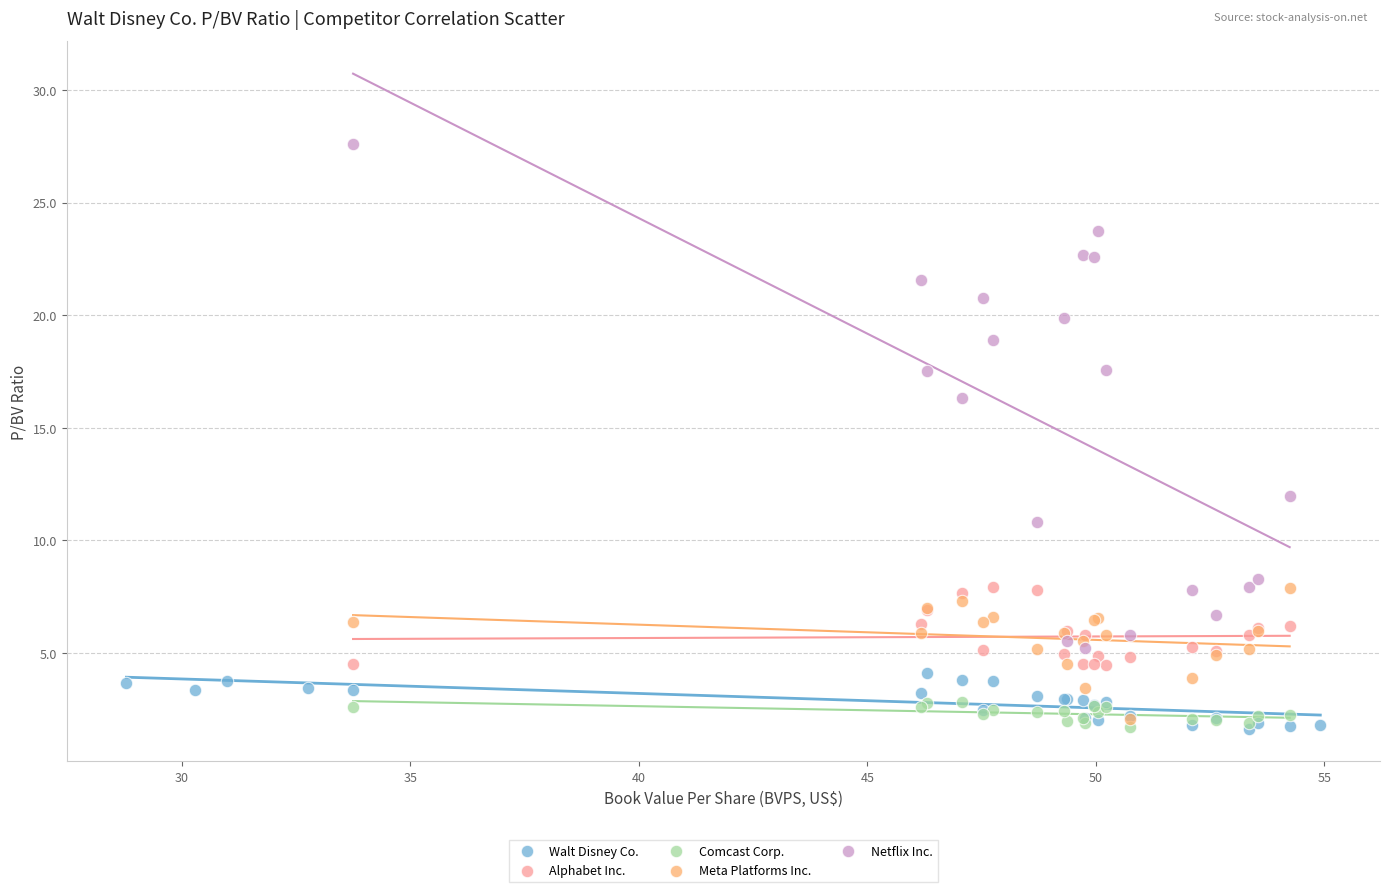

Which series contains the highest Y value?

Netflix Inc.